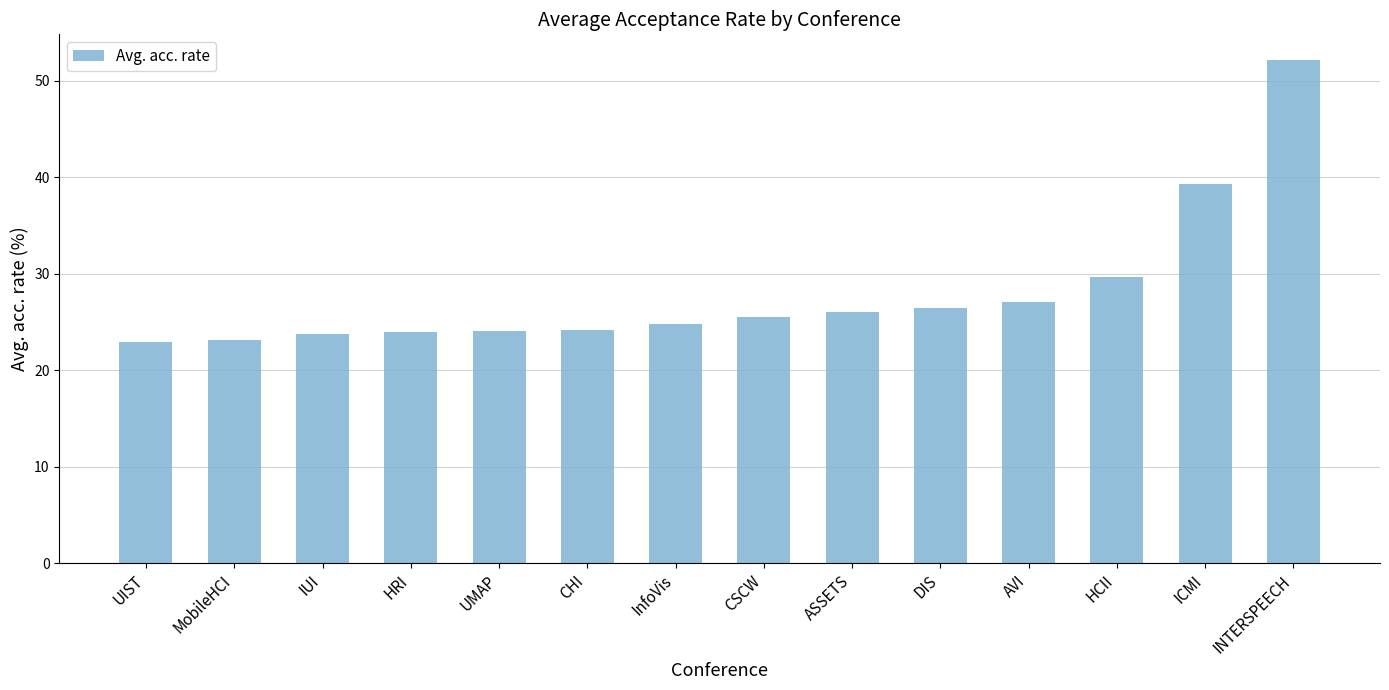

What is the difference between the maximum and minimum values?

29.3